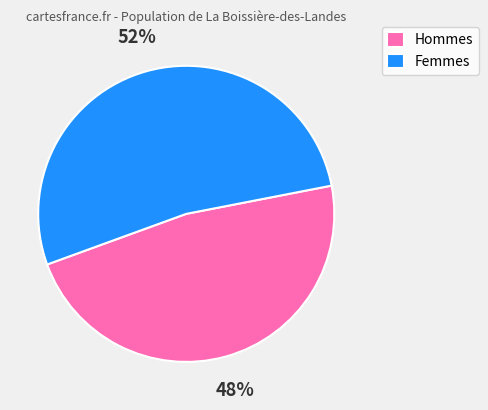

Is there any slice that represents more than half of the pie?

Yes